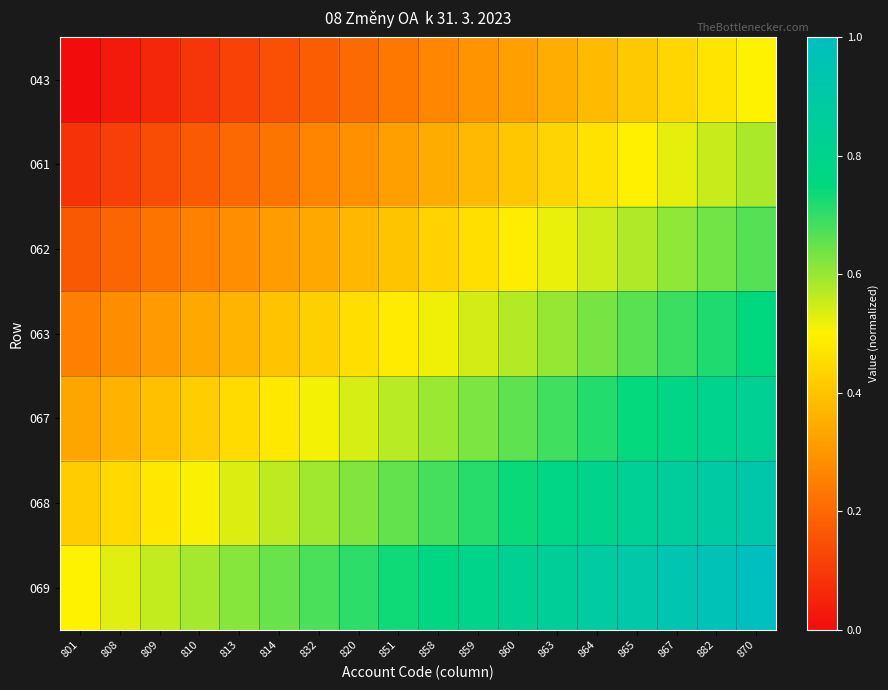

Reading right to left, what are all the values shown in this chart?

043: 870=0.5	882=0.5	867=0.4	865=0.4	864=0.4	863=0.4	860=0.3	859=0.3	858=0.3	851=0.2	820=0.2	832=0.2	814=0.1	813=0.1	810=0.1	809=0.1	808=0.0	801=0.0
061: 870=0.6	882=0.6	867=0.5	865=0.5	864=0.5	863=0.4	860=0.4	859=0.4	858=0.3	851=0.3	820=0.3	832=0.3	814=0.2	813=0.2	810=0.2	809=0.1	808=0.1	801=0.1
062: 870=0.7	882=0.6	867=0.6	865=0.6	864=0.5	863=0.5	860=0.5	859=0.5	858=0.4	851=0.4	820=0.4	832=0.3	814=0.3	813=0.3	810=0.3	809=0.2	808=0.2	801=0.2
063: 870=0.8	882=0.7	867=0.7	865=0.7	864=0.6	863=0.6	860=0.6	859=0.5	858=0.5	851=0.5	820=0.5	832=0.4	814=0.4	813=0.4	810=0.3	809=0.3	808=0.3	801=0.2
067: 870=0.8	882=0.8	867=0.8	865=0.7	864=0.7	863=0.7	860=0.7	859=0.6	858=0.6	851=0.6	820=0.5	832=0.5	814=0.5	813=0.5	810=0.4	809=0.4	808=0.4	801=0.3
068: 870=0.9	882=0.9	867=0.9	865=0.8	864=0.8	863=0.8	860=0.7	859=0.7	858=0.7	851=0.7	820=0.6	832=0.6	814=0.6	813=0.5	810=0.5	809=0.5	808=0.4	801=0.4
069: 870=1.0	882=1.0	867=0.9	865=0.9	864=0.9	863=0.9	860=0.8	859=0.8	858=0.8	851=0.7	820=0.7	832=0.7	814=0.6	813=0.6	810=0.6	809=0.6	808=0.5	801=0.5